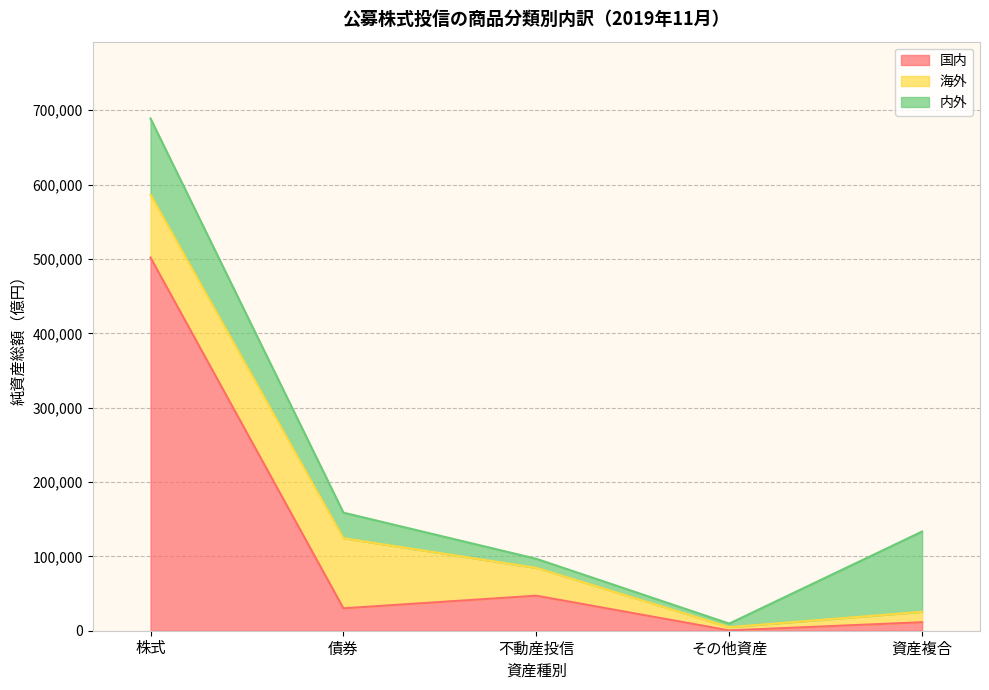

At which label is 内外 closest to 56392?

債券